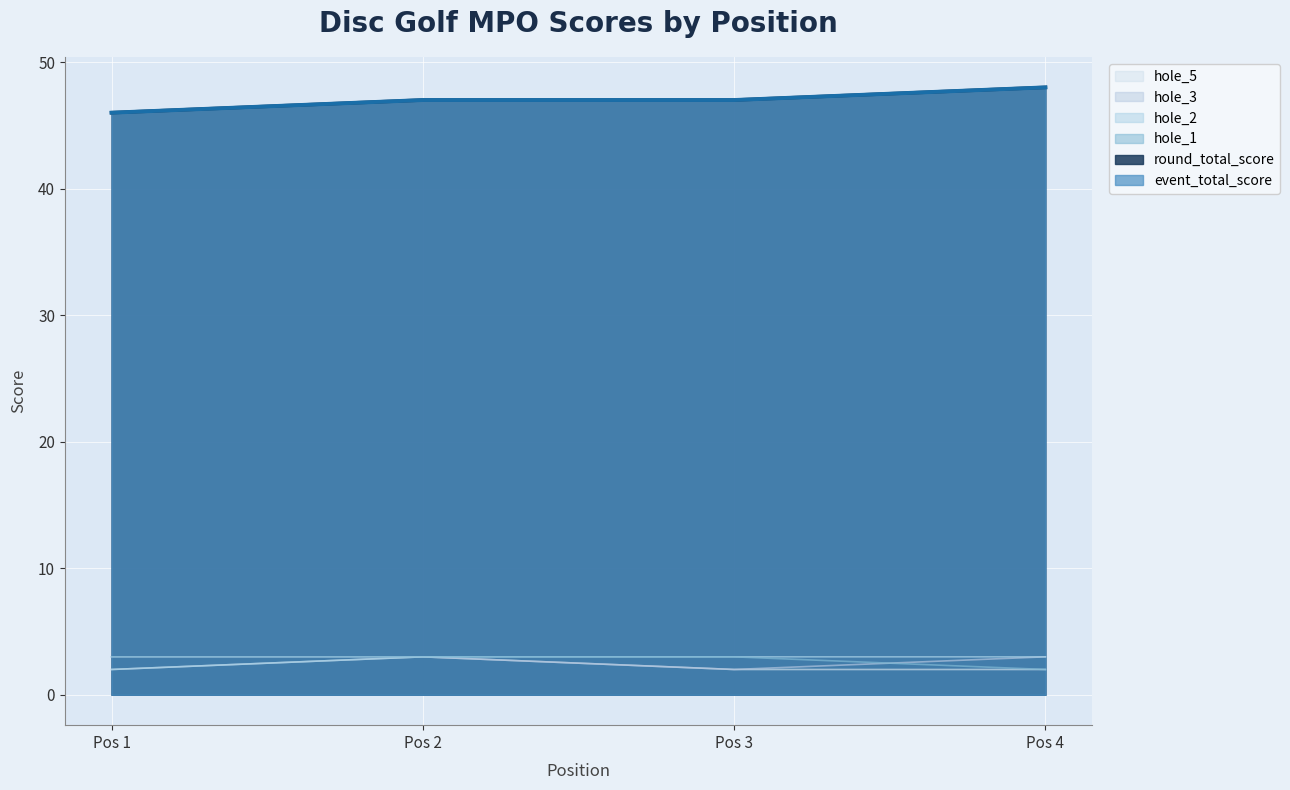

How many lines are shown in the chart?

6